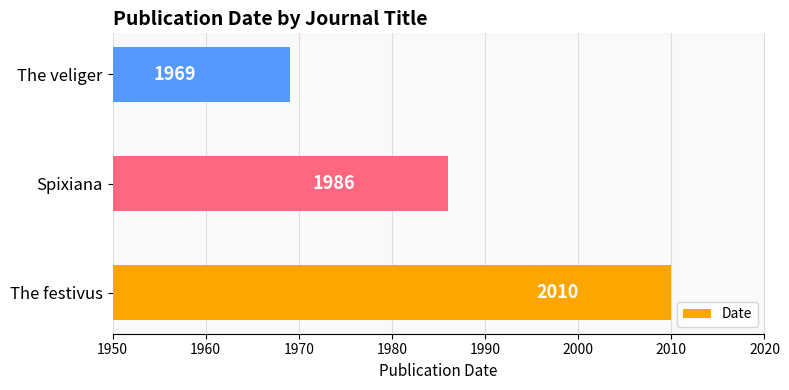

Does the chart contain any negative values?

No